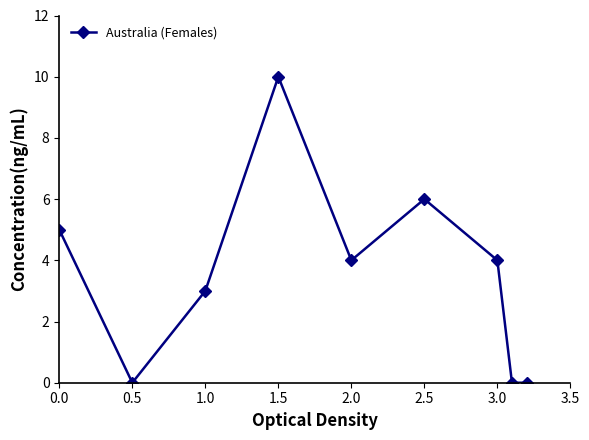

What is the difference between the second highest and second lowest values?

6